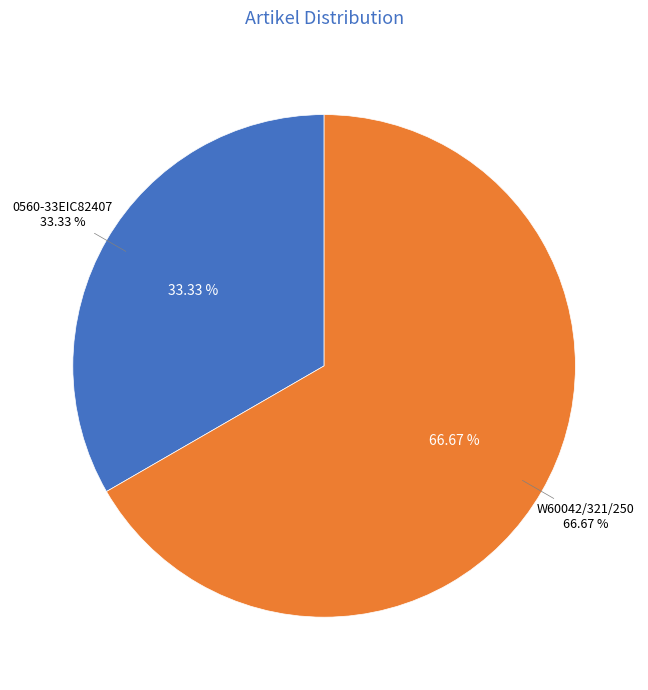

Count the number of slices in the pie.

2